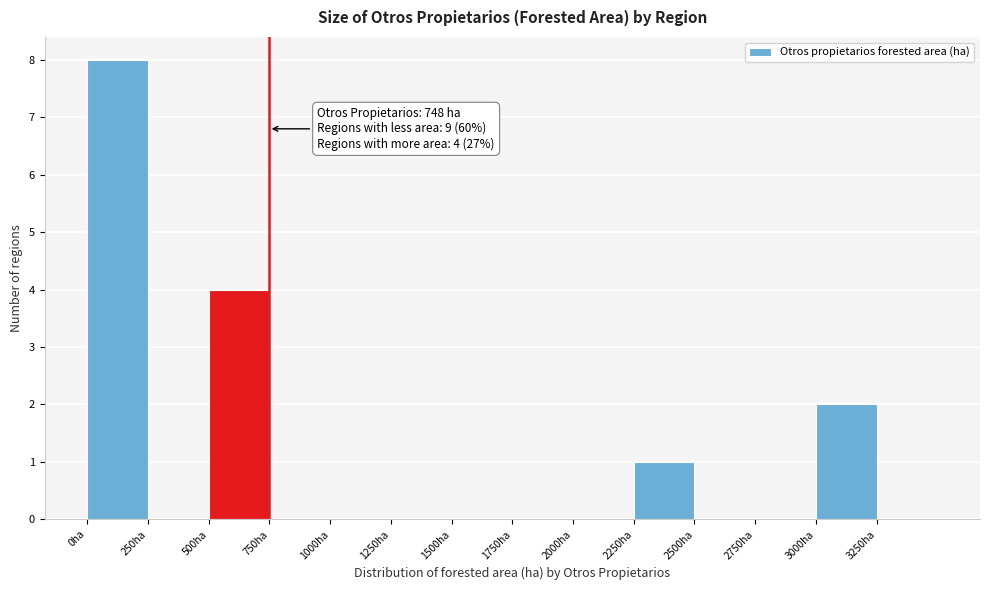

Over which range of the x-axis is the bar tallest?

0 to 250